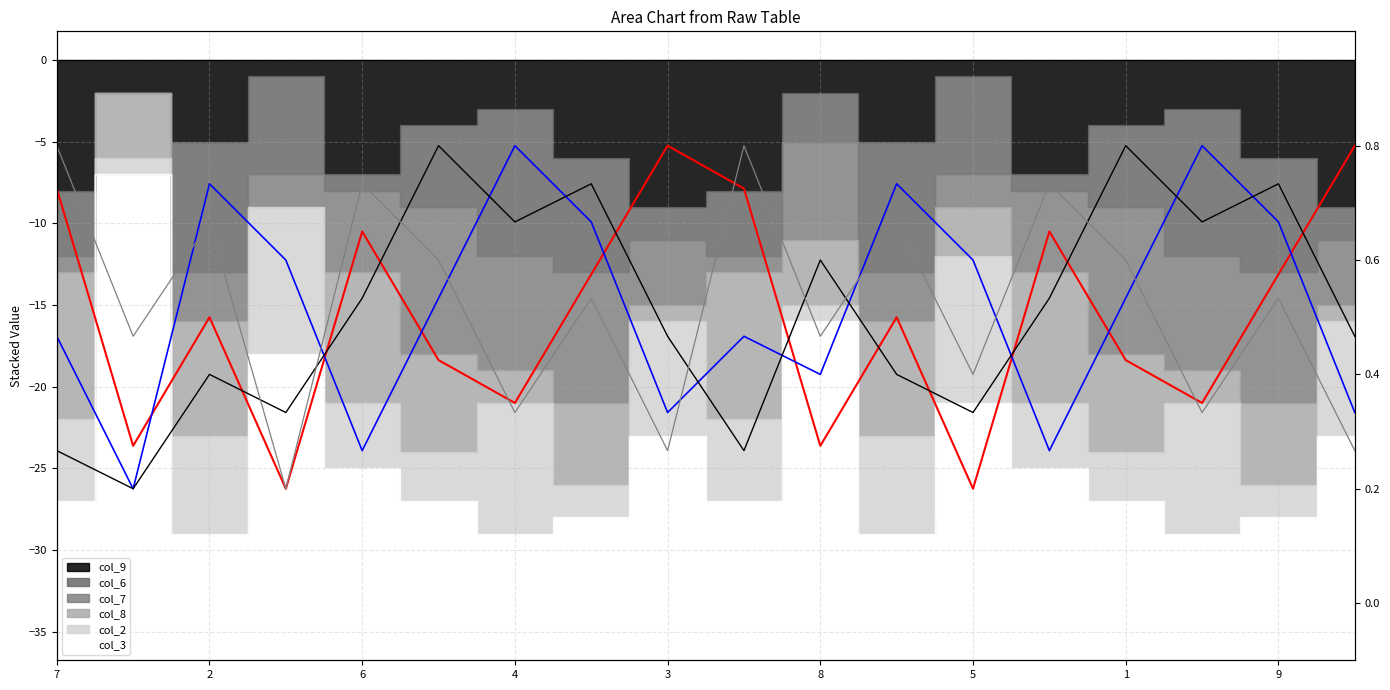

True or false: col_7_line has more than 2 points higher than both neighbors.

True